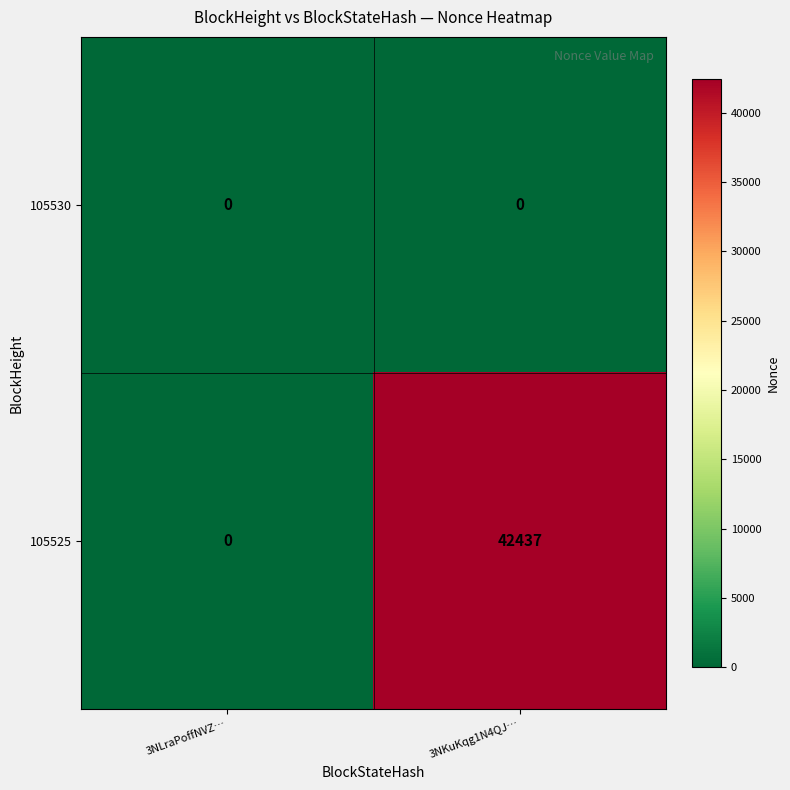

How many distinct data groups are displayed?

2